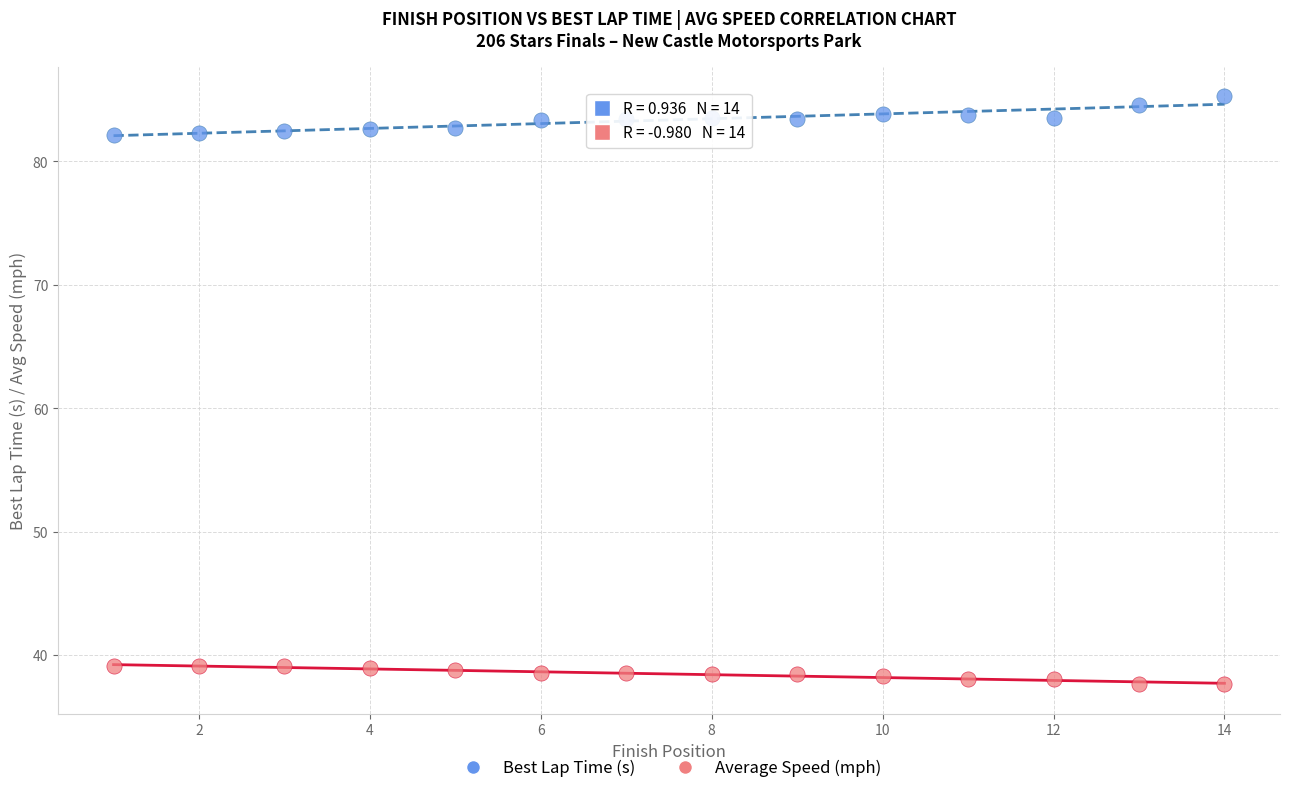

Across all data points, what is the range of X values (max minus min)?

13.0